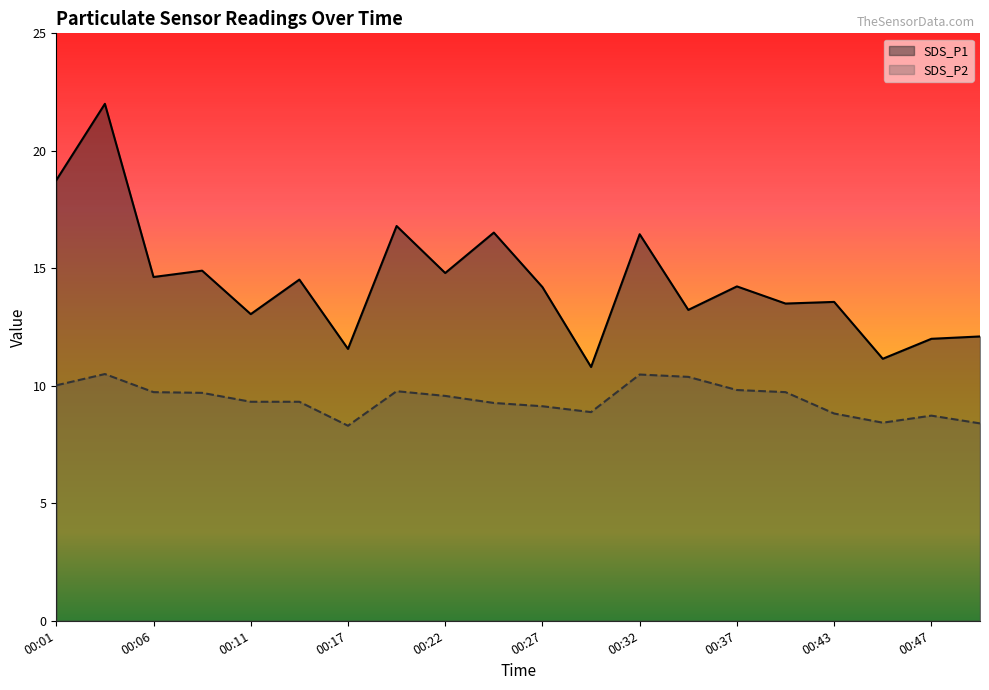

Which series has the largest total across all categories?

SDS_P1